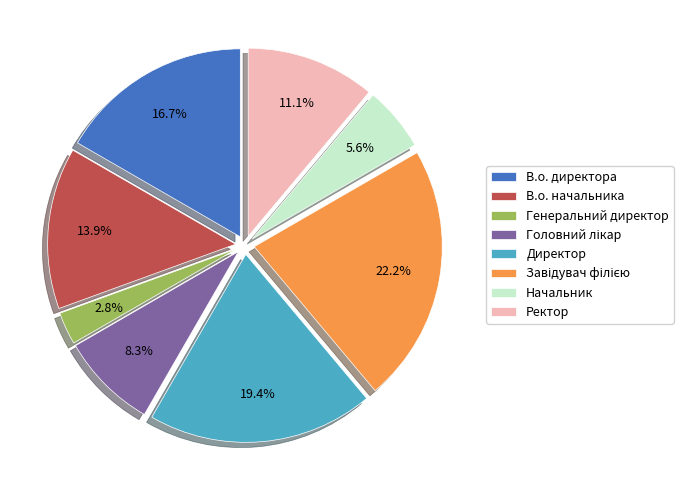

Is there any slice that represents more than half of the pie?

No